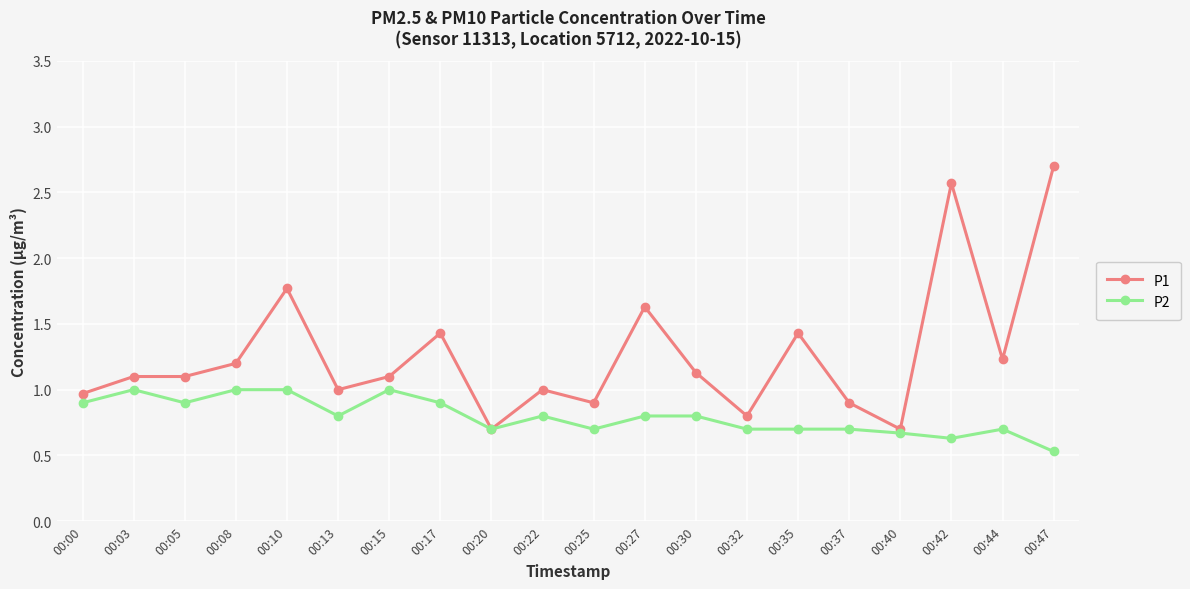

What is the value of the P2 point at the 9th from the left?

0.7